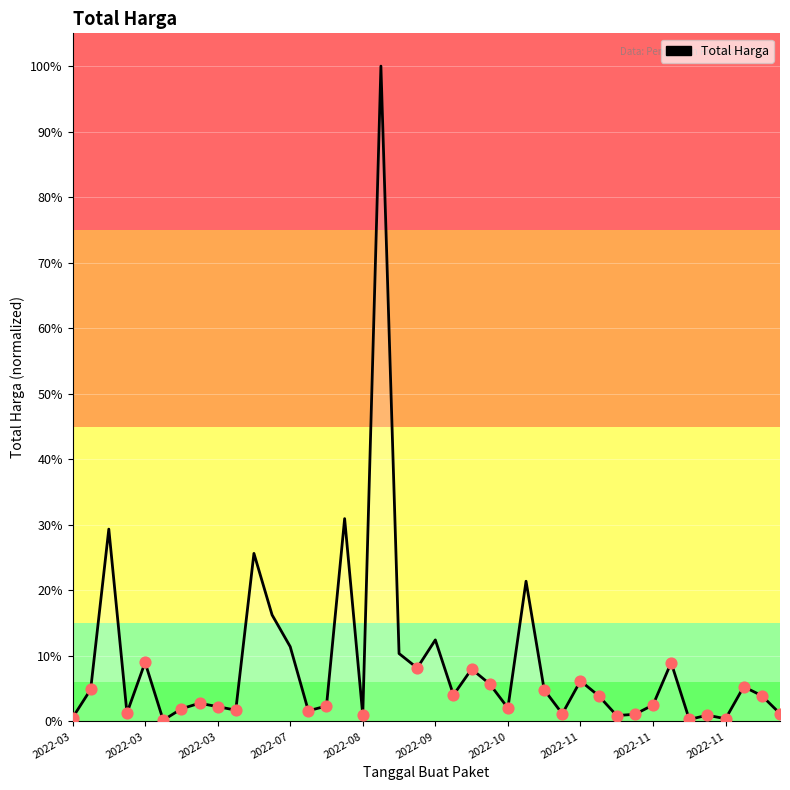

What is the greatest value displayed?

100.0